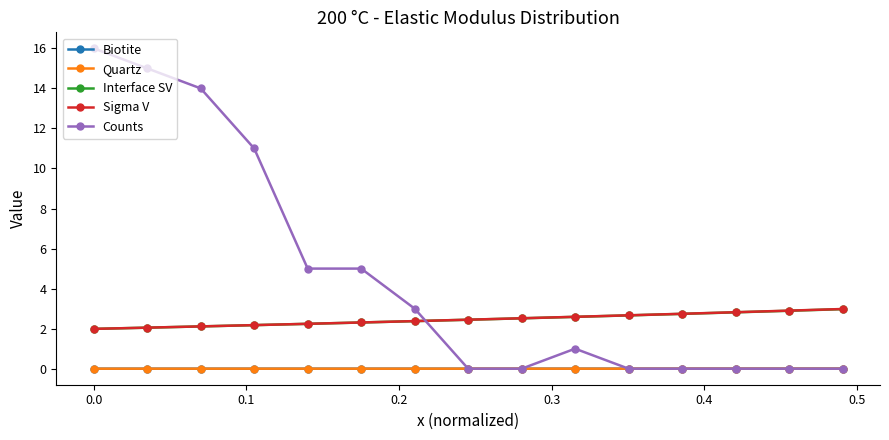

True or false: Counts and Interface SV intersect in this chart.

True